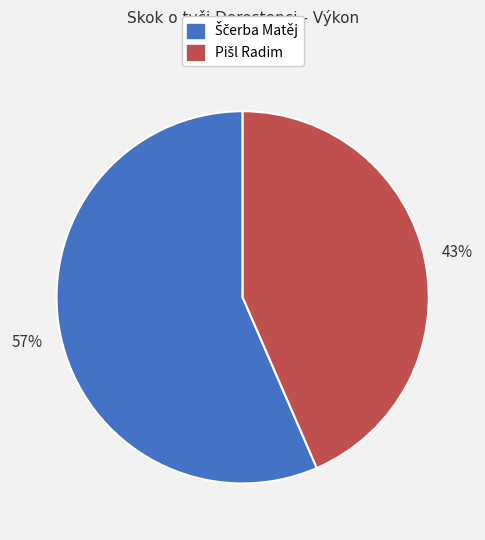

Does any single category account for the majority?

Yes